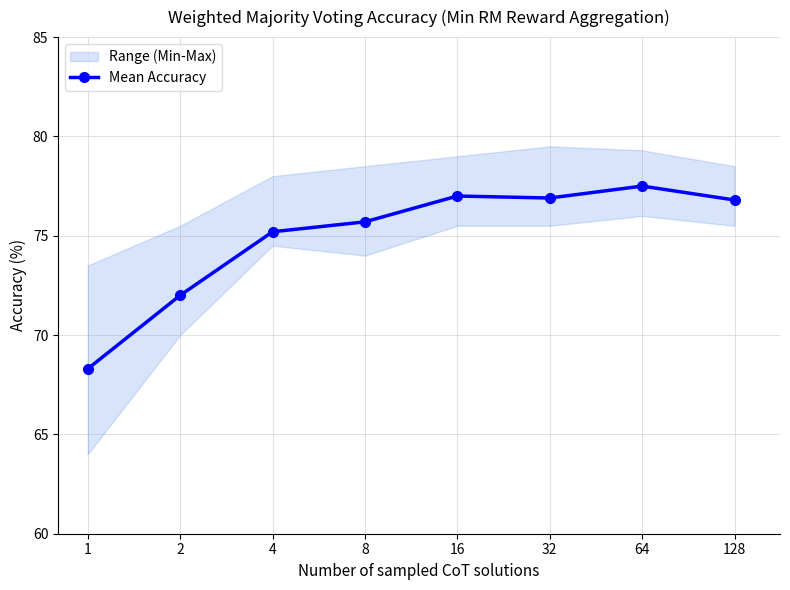

List the labels in order of value, largest first.

64, 16, 32, 128, 8, 4, 2, 1